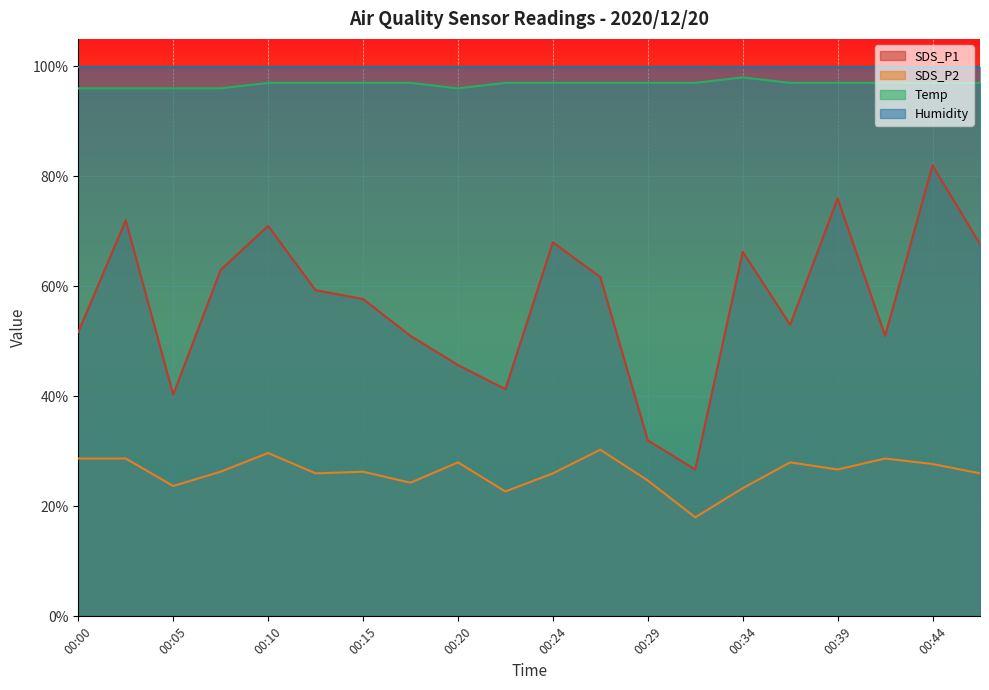

What is the difference between the maximum and minimum values in the Temp series?

2.0